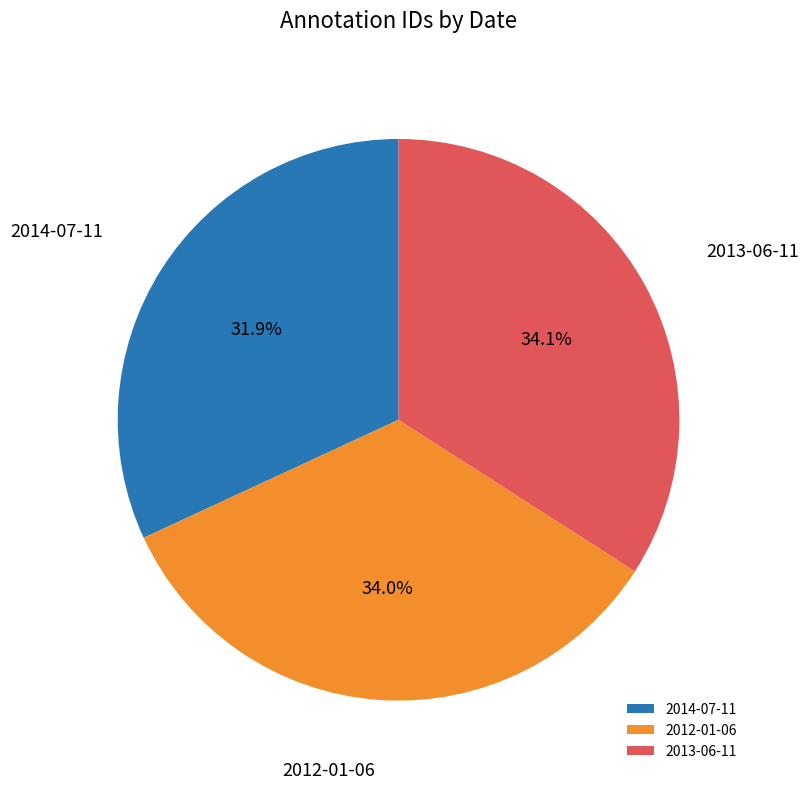

Which slice is the smallest?

2014-07-11